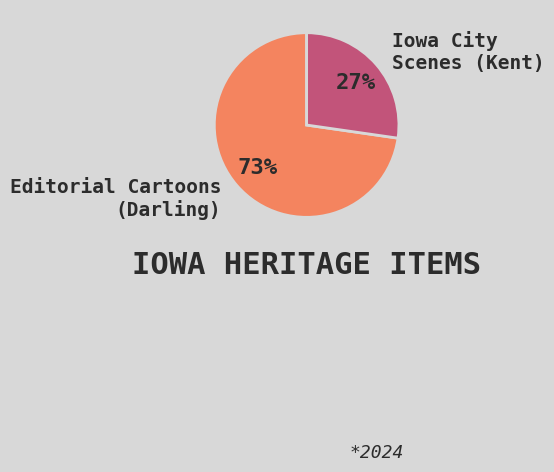

Which category has the smallest portion of the pie?

Iowa City Scenes (Kent)